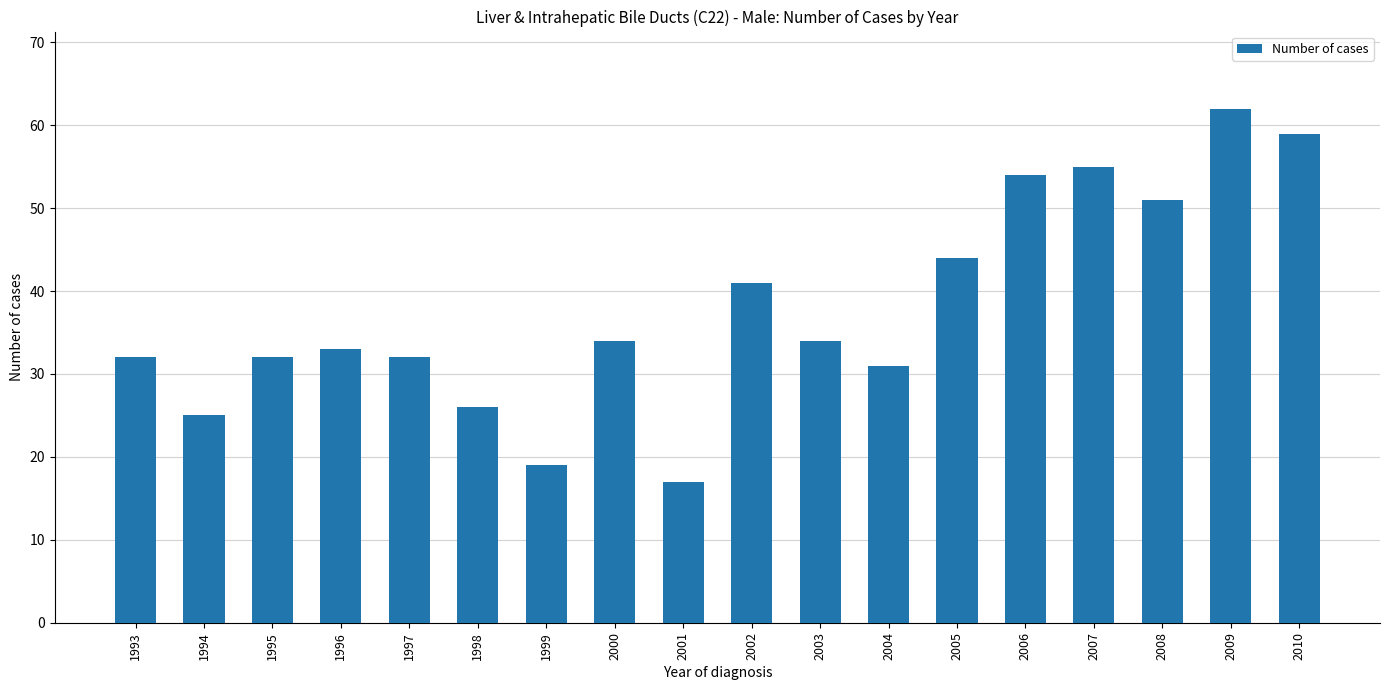

At which label is the value closest to 39?

2002